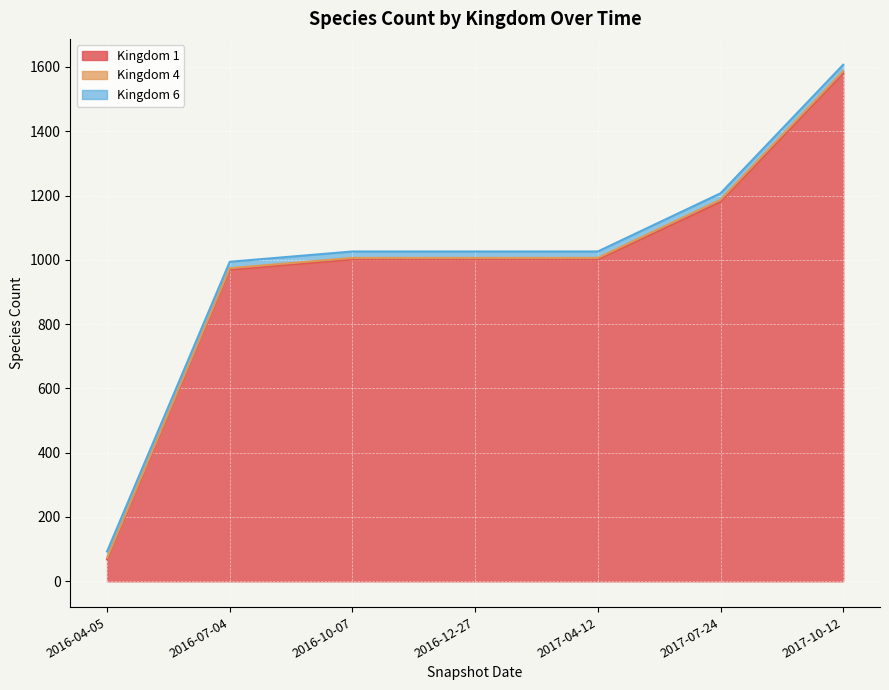

True or false: Kingdom 1 and Kingdom 6 intersect in this chart.

False